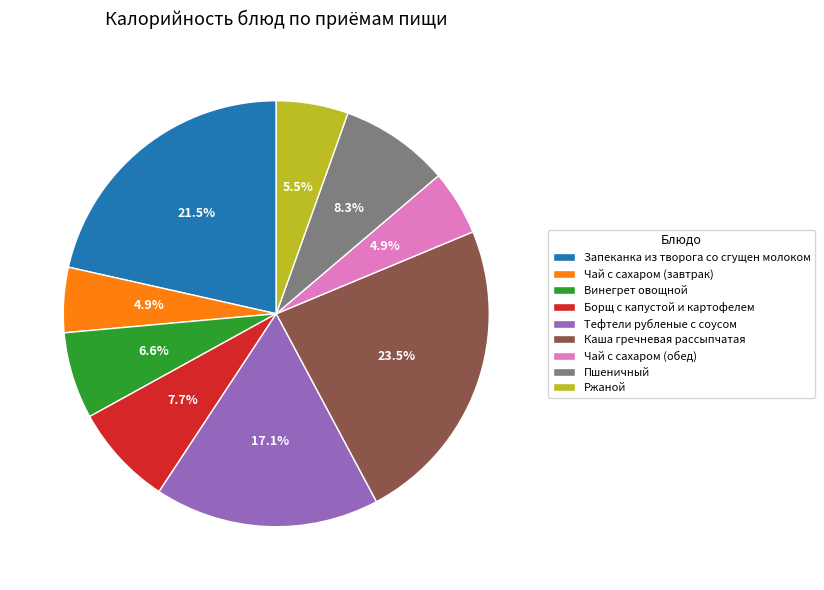

Approximately how many times larger is the value at Пшеничный compared to Каша гречневая рассыпчатая?

0.4